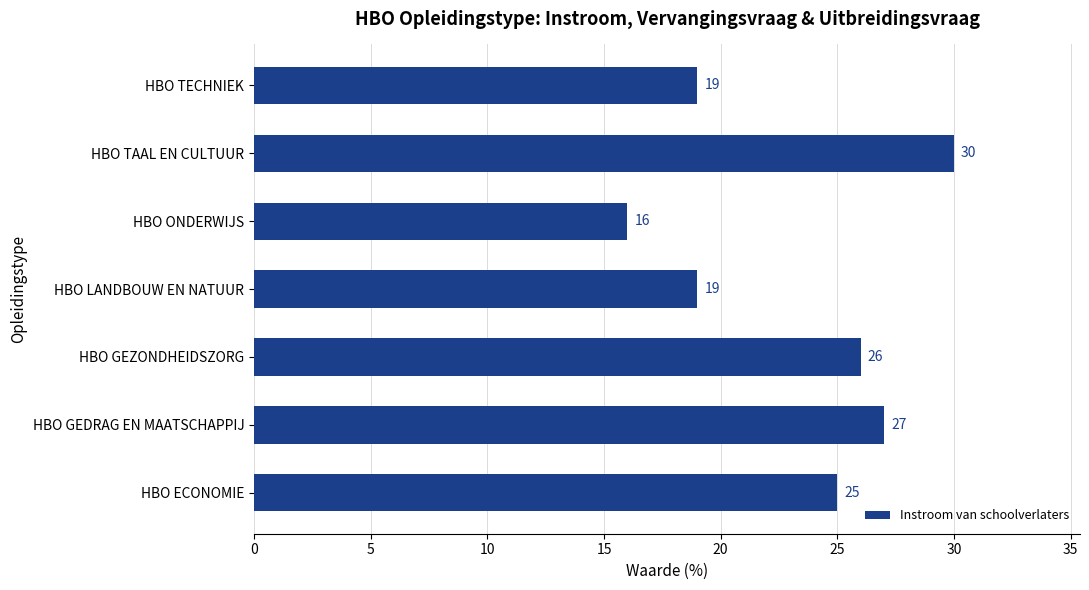

At which category does the chart reach its minimum across all series?

HBO ONDERWIJS